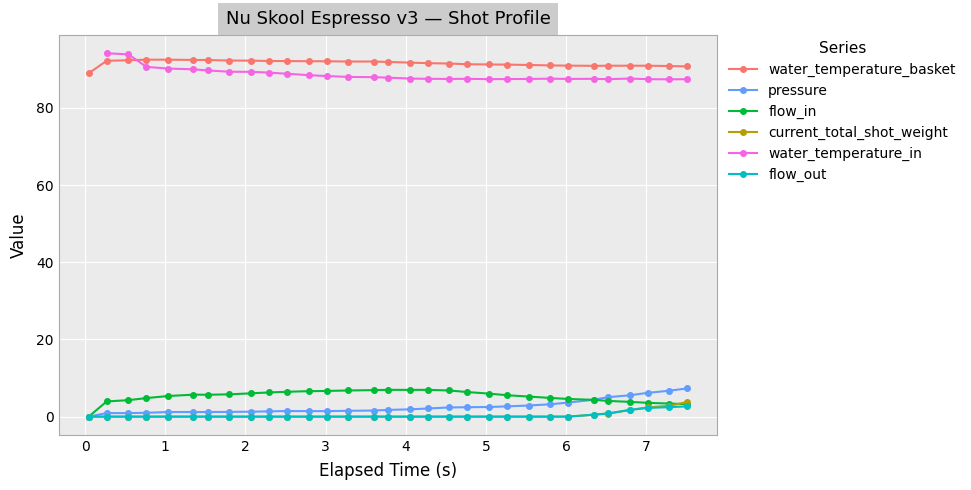

What is the value of the flow_in point at the 25th from the left?

4.6